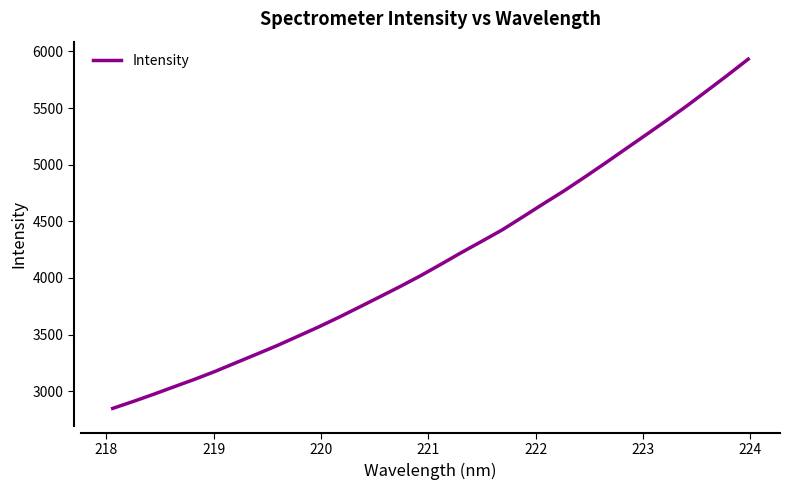

What is the minimum value shown in the chart?

2847.6